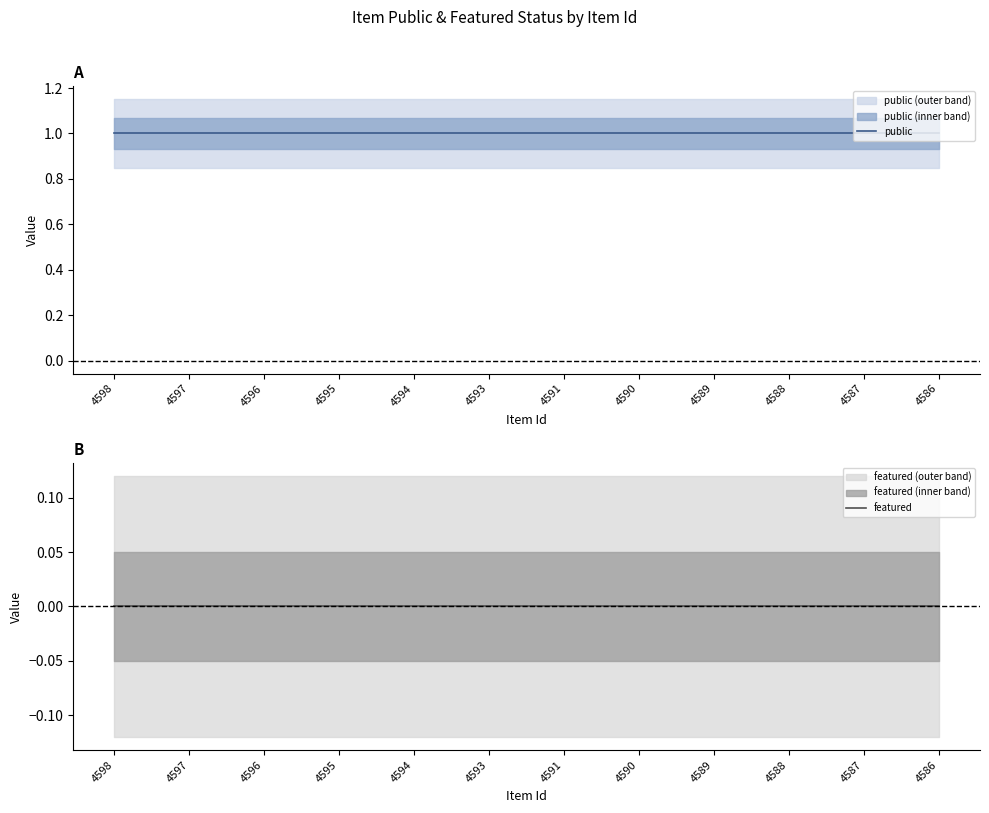

True or false: featured and public cross at least once.

False